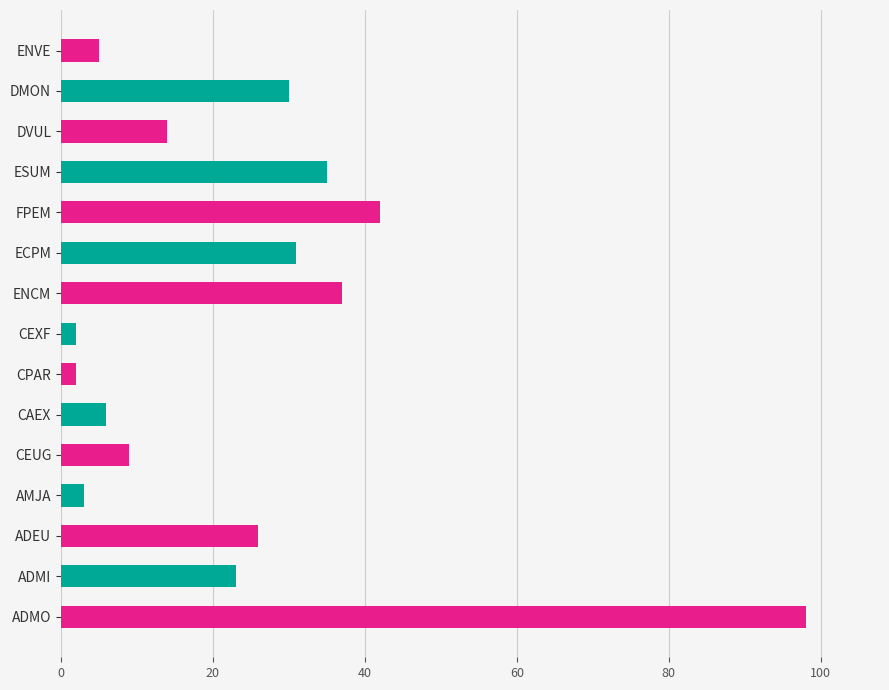

Reading right to left, transcribe all the data shown in this chart.

5	30	14	35	42	31	37	2	2	6	9	3	26	23	98